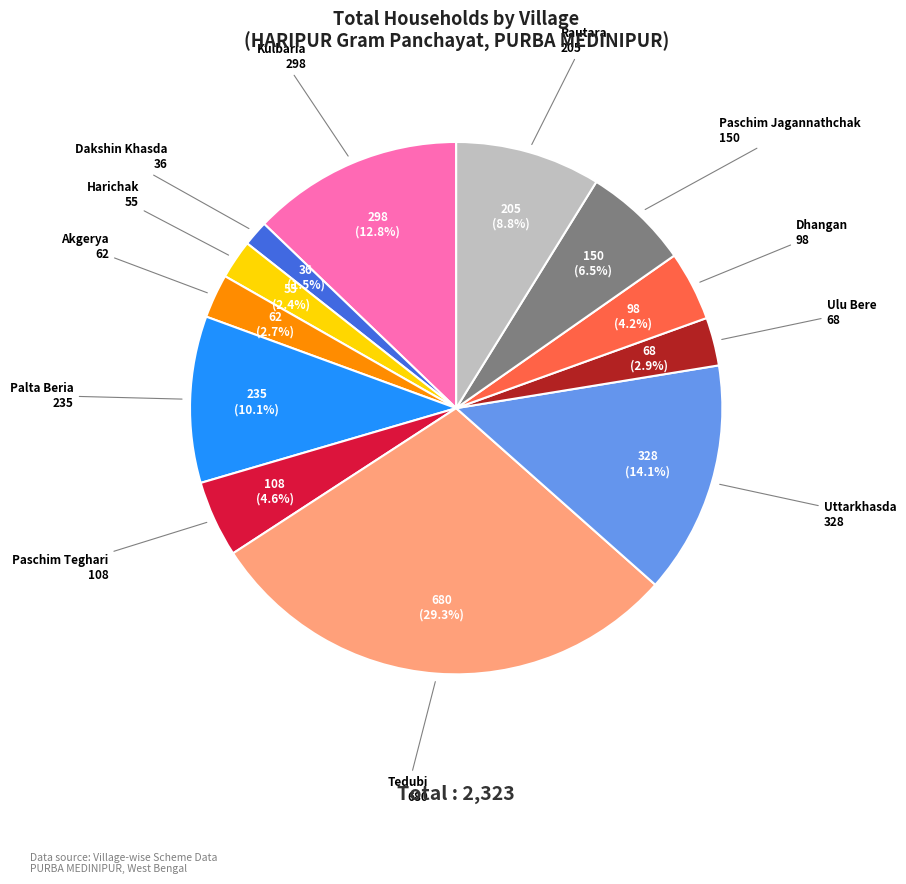

To the nearest percent, what is the combined percentage of Tedubi and Paschim Teghari?

34%